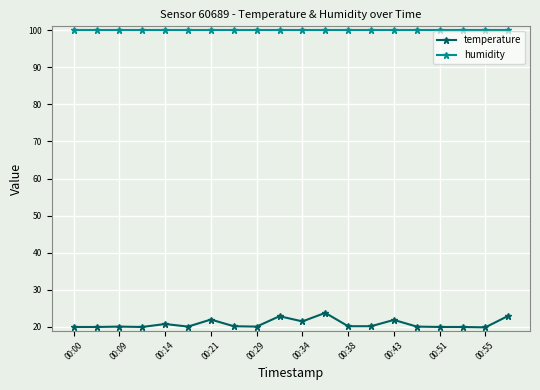

At how many categories does at least one series exceed 28?

20